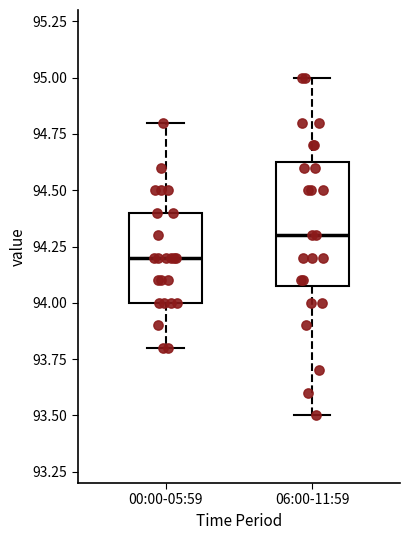

Which box is the tallest, from its lower edge to its upper edge?

06:00-11:59